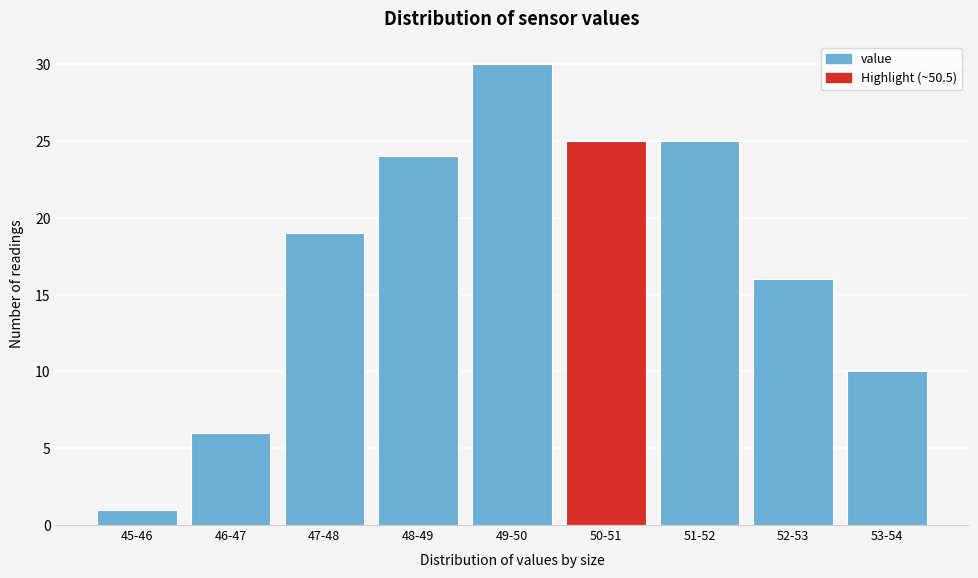

Reading left to right, extract all data points from this chart.

45-46=1	46-47=6	47-48=19	48-49=24	49-50=30	50-51=25	51-52=25	52-53=16	53-54=10